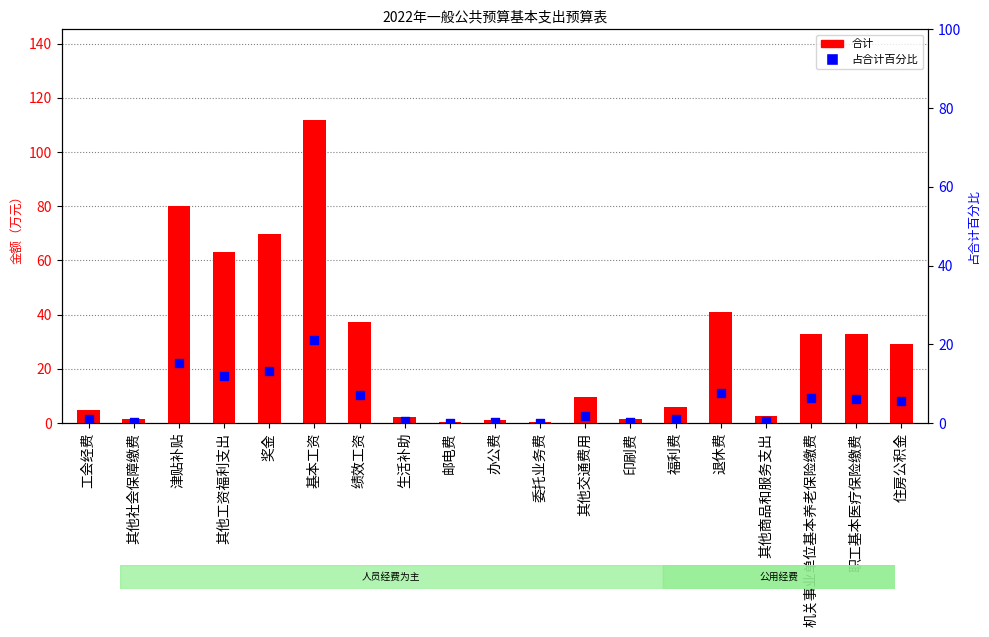

At which category is the sum across all series the highest?

基本工资